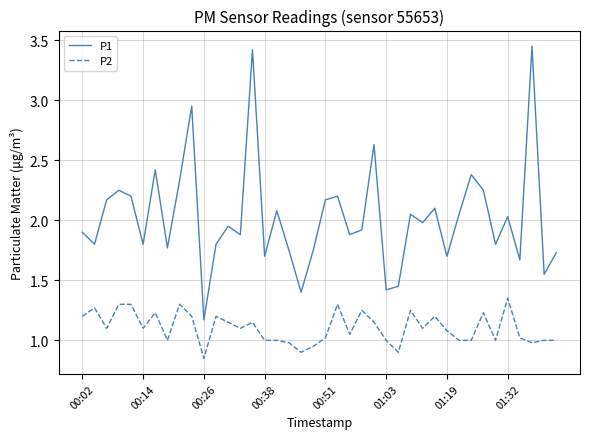

True or false: P1 and P2 intersect in this chart.

False